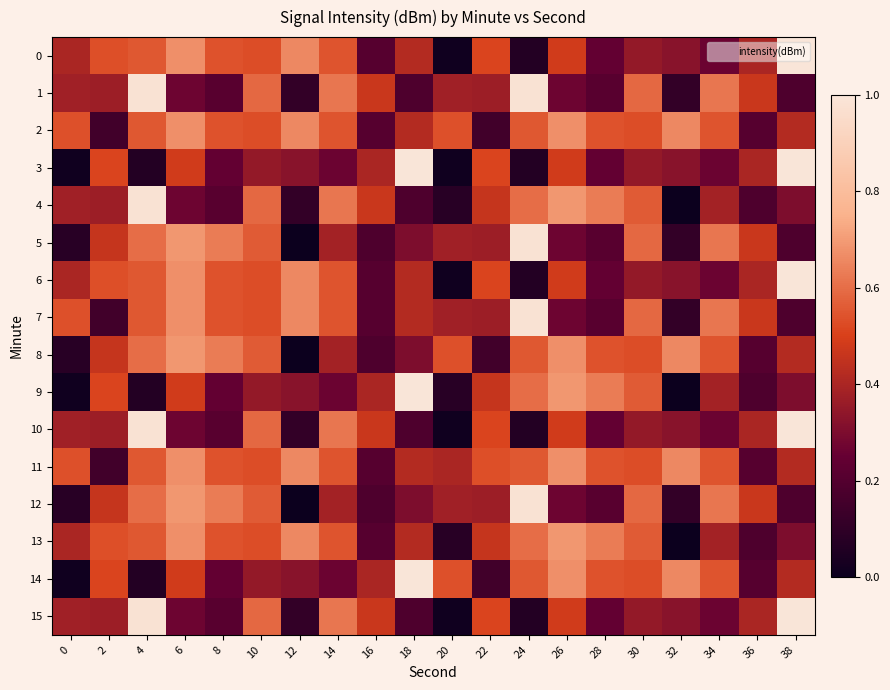

Reading left to right, list all the values displayed in this chart.

0: 0=0.4	2=0.5	4=0.6	6=0.7	8=0.5	10=0.5	12=0.7	14=0.5	16=0.2	18=0.4	20=0.0	22=0.5	24=0.1	26=0.5	28=0.2	30=0.4	32=0.3	34=0.3	36=0.4	38=1.0
1: 0=0.4	2=0.4	4=1.0	6=0.3	8=0.2	10=0.6	12=0.1	14=0.6	16=0.5	18=0.2	20=0.4	22=0.4	24=1.0	26=0.3	28=0.2	30=0.6	32=0.1	34=0.6	36=0.5	38=0.2
2: 0=0.5	2=0.2	4=0.6	6=0.7	8=0.5	10=0.5	12=0.7	14=0.5	16=0.2	18=0.4	20=0.5	22=0.2	24=0.6	26=0.7	28=0.5	30=0.5	32=0.7	34=0.5	36=0.2	38=0.4
3: 0=0.0	2=0.5	4=0.1	6=0.5	8=0.2	10=0.4	12=0.3	14=0.3	16=0.4	18=1.0	20=0.0	22=0.5	24=0.1	26=0.5	28=0.2	30=0.4	32=0.3	34=0.3	36=0.4	38=1.0
4: 0=0.4	2=0.4	4=1.0	6=0.3	8=0.2	10=0.6	12=0.1	14=0.6	16=0.5	18=0.2	20=0.1	22=0.5	24=0.6	26=0.7	28=0.6	30=0.6	32=0.0	34=0.4	36=0.2	38=0.3
5: 0=0.1	2=0.5	4=0.6	6=0.7	8=0.6	10=0.6	12=0.0	14=0.4	16=0.2	18=0.3	20=0.4	22=0.4	24=1.0	26=0.3	28=0.2	30=0.6	32=0.1	34=0.6	36=0.5	38=0.2
6: 0=0.4	2=0.5	4=0.6	6=0.7	8=0.5	10=0.5	12=0.7	14=0.5	16=0.2	18=0.4	20=0.0	22=0.5	24=0.1	26=0.5	28=0.2	30=0.4	32=0.3	34=0.3	36=0.4	38=1.0
7: 0=0.5	2=0.2	4=0.6	6=0.7	8=0.5	10=0.5	12=0.7	14=0.5	16=0.2	18=0.4	20=0.4	22=0.4	24=1.0	26=0.3	28=0.2	30=0.6	32=0.1	34=0.6	36=0.5	38=0.2
8: 0=0.1	2=0.5	4=0.6	6=0.7	8=0.6	10=0.6	12=0.0	14=0.4	16=0.2	18=0.3	20=0.5	22=0.2	24=0.6	26=0.7	28=0.5	30=0.5	32=0.7	34=0.5	36=0.2	38=0.4
9: 0=0.0	2=0.5	4=0.1	6=0.5	8=0.2	10=0.4	12=0.3	14=0.3	16=0.4	18=1.0	20=0.1	22=0.5	24=0.6	26=0.7	28=0.6	30=0.6	32=0.0	34=0.4	36=0.2	38=0.3
10: 0=0.4	2=0.4	4=1.0	6=0.3	8=0.2	10=0.6	12=0.1	14=0.6	16=0.5	18=0.2	20=0.0	22=0.5	24=0.1	26=0.5	28=0.2	30=0.4	32=0.3	34=0.3	36=0.4	38=1.0
11: 0=0.5	2=0.2	4=0.6	6=0.7	8=0.5	10=0.5	12=0.7	14=0.5	16=0.2	18=0.4	20=0.4	22=0.5	24=0.6	26=0.7	28=0.5	30=0.5	32=0.7	34=0.5	36=0.2	38=0.4
12: 0=0.1	2=0.5	4=0.6	6=0.7	8=0.6	10=0.6	12=0.0	14=0.4	16=0.2	18=0.3	20=0.4	22=0.4	24=1.0	26=0.3	28=0.2	30=0.6	32=0.1	34=0.6	36=0.5	38=0.2
13: 0=0.4	2=0.5	4=0.6	6=0.7	8=0.5	10=0.5	12=0.7	14=0.5	16=0.2	18=0.4	20=0.1	22=0.5	24=0.6	26=0.7	28=0.6	30=0.6	32=0.0	34=0.4	36=0.2	38=0.3
14: 0=0.0	2=0.5	4=0.1	6=0.5	8=0.2	10=0.4	12=0.3	14=0.3	16=0.4	18=1.0	20=0.5	22=0.2	24=0.6	26=0.7	28=0.5	30=0.5	32=0.7	34=0.5	36=0.2	38=0.4
15: 0=0.4	2=0.4	4=1.0	6=0.3	8=0.2	10=0.6	12=0.1	14=0.6	16=0.5	18=0.2	20=0.0	22=0.5	24=0.1	26=0.5	28=0.2	30=0.4	32=0.3	34=0.3	36=0.4	38=1.0